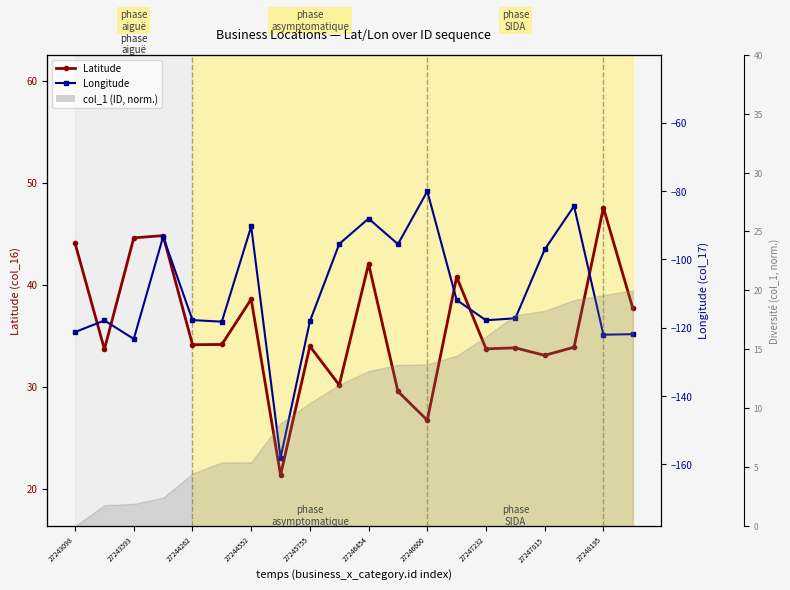

Rank the series by their maximum value, from lowest to highest.

Longitude, Latitude